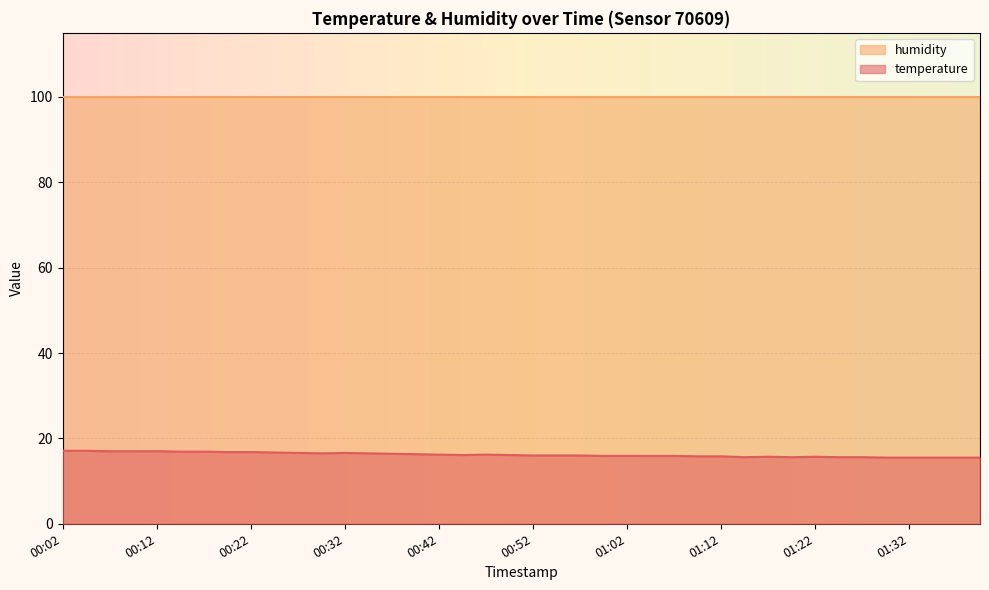

List the labels in order of value, smallest first.

01:29, 01:32, 01:34, 01:37, 01:39, 01:14, 01:19, 01:24, 01:27, 01:17, 01:22, 01:09, 01:12, 00:59, 01:02, 01:04, 01:07, 00:52, 00:54, 00:57, 00:44, 00:49, 00:42, 00:47, 00:39, 00:37, 00:29, 00:34, 00:27, 00:32, 00:24, 00:19, 00:22, 00:14, 00:17, 00:07, 00:09, 00:12, 00:02, 00:04